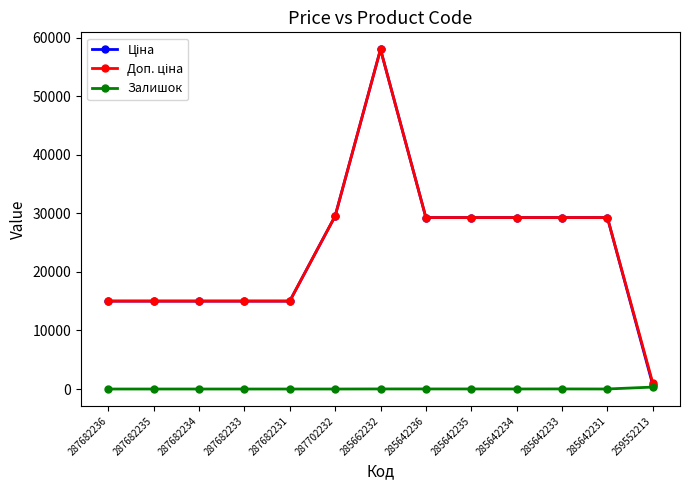

What is the spread (max minus min) of values at 287682236?

15019.2